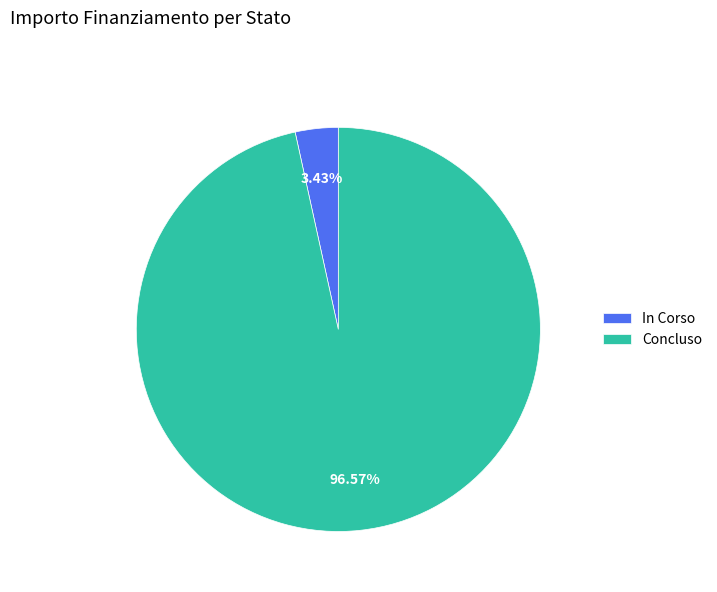

Rank the categories by value from highest to lowest.

Concluso, In Corso